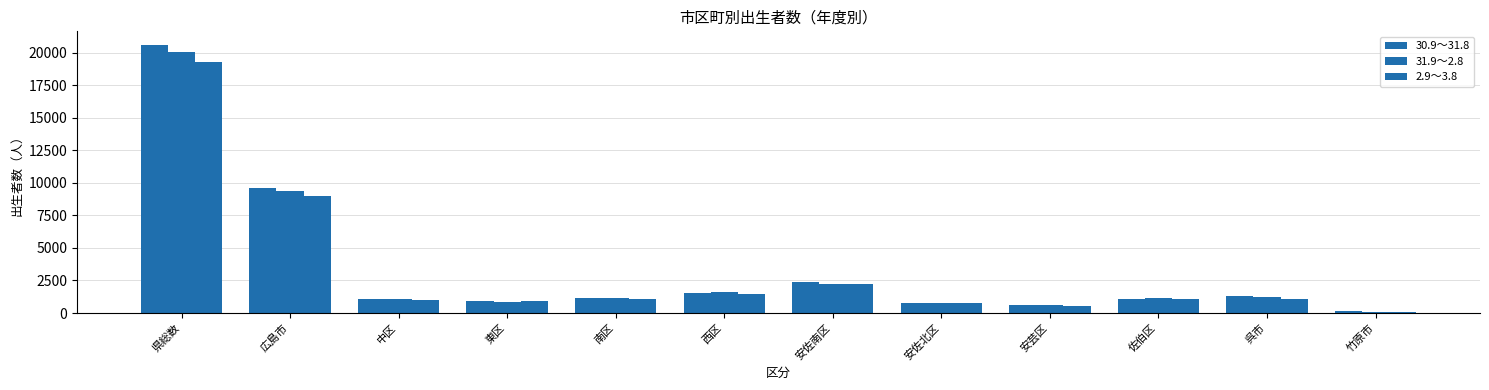

Read the 2.9～3.8 value at 中区.

1004